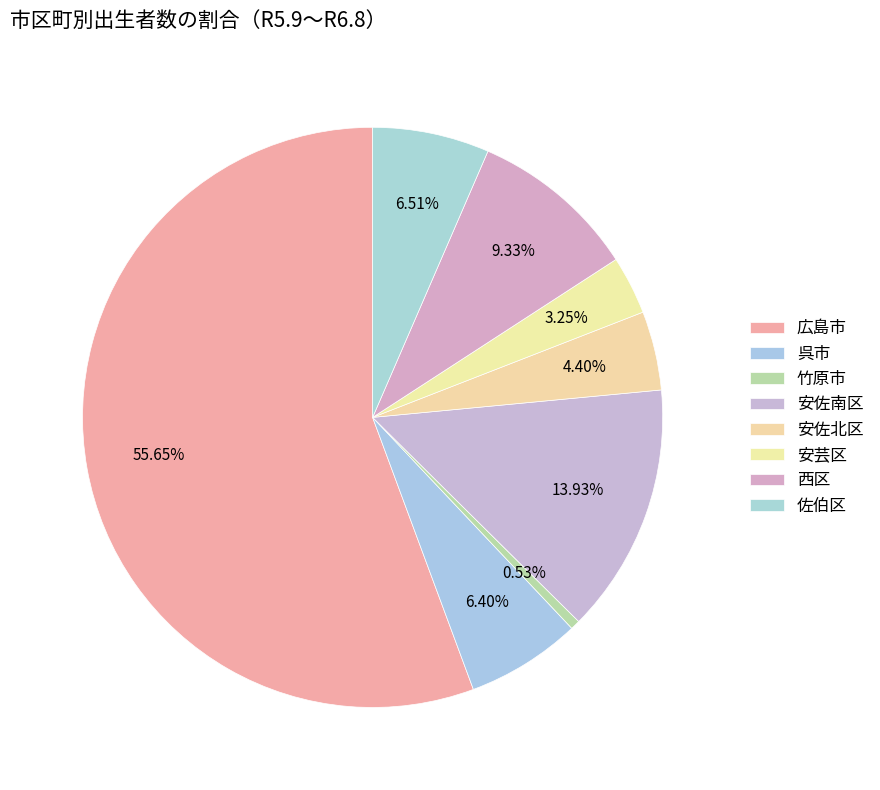

Count the number of slices in the pie.

8